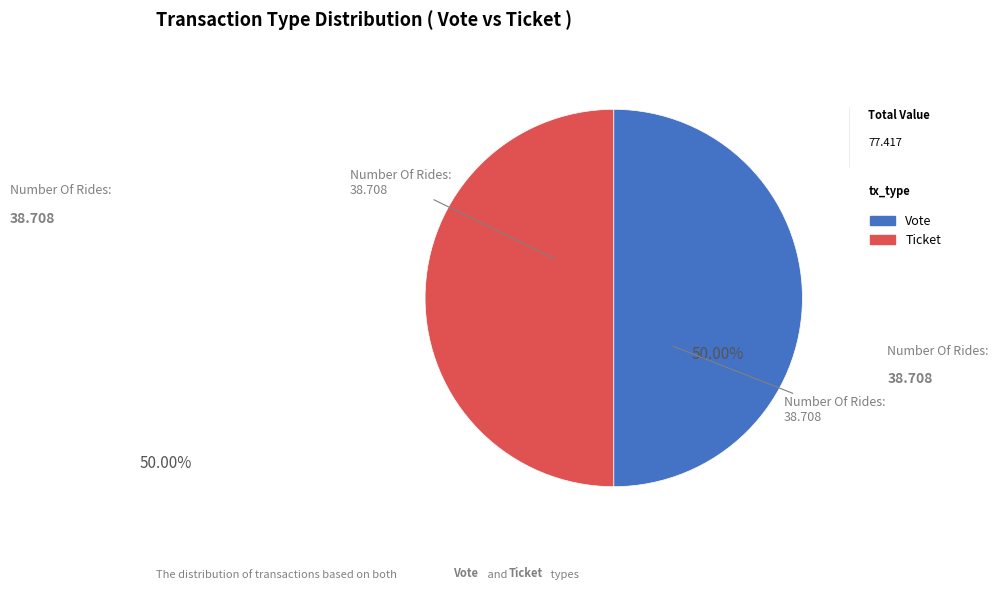

Is the sum of Ticket and Vote greater than half?

Yes